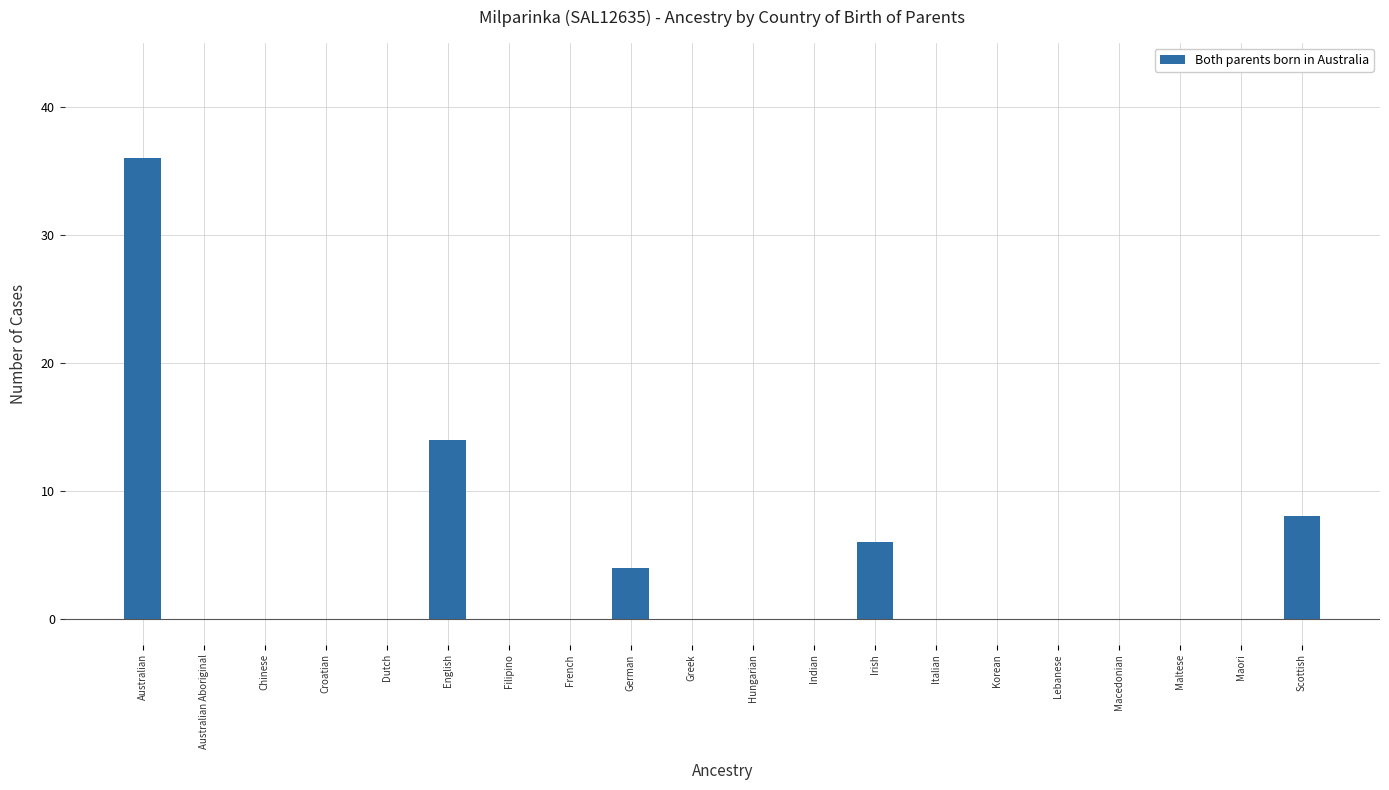

What is the maximum value shown in the chart?

36